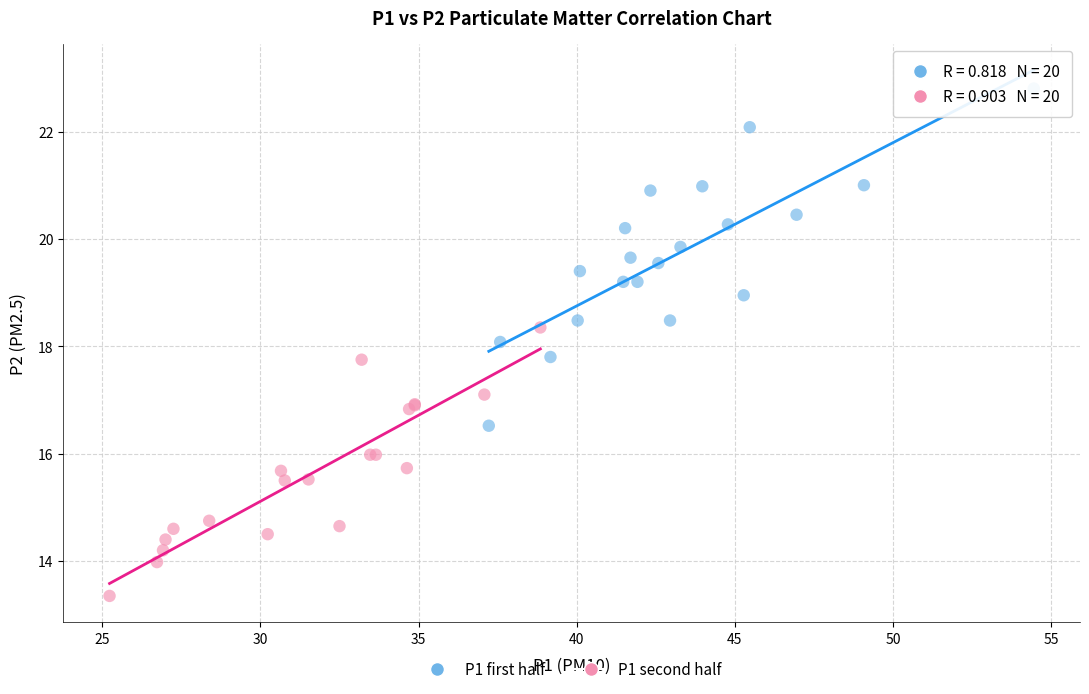

Which series has the widest spread of Y values?

P1 first half